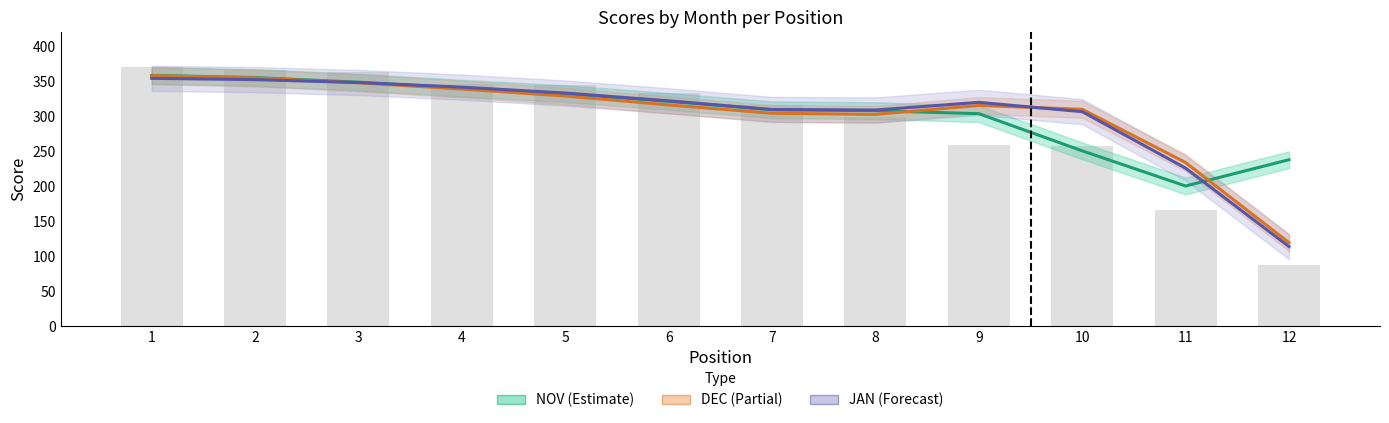

Is the value of JAN (Forecast) at 11 greater than the value of NOV (Estimate) at 7?

No